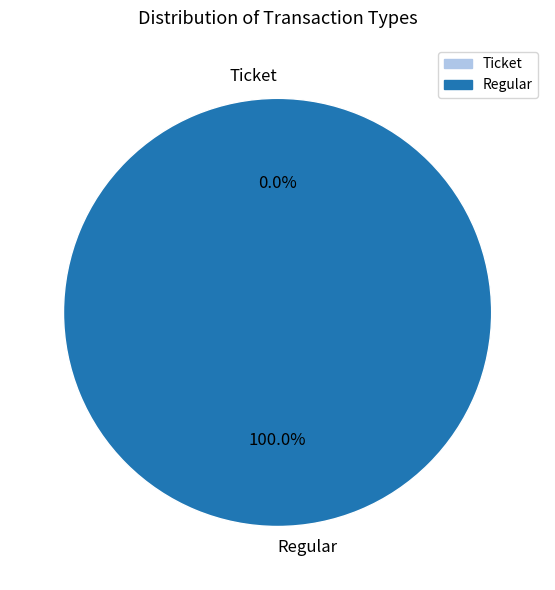

Which slice is the smallest?

Ticket